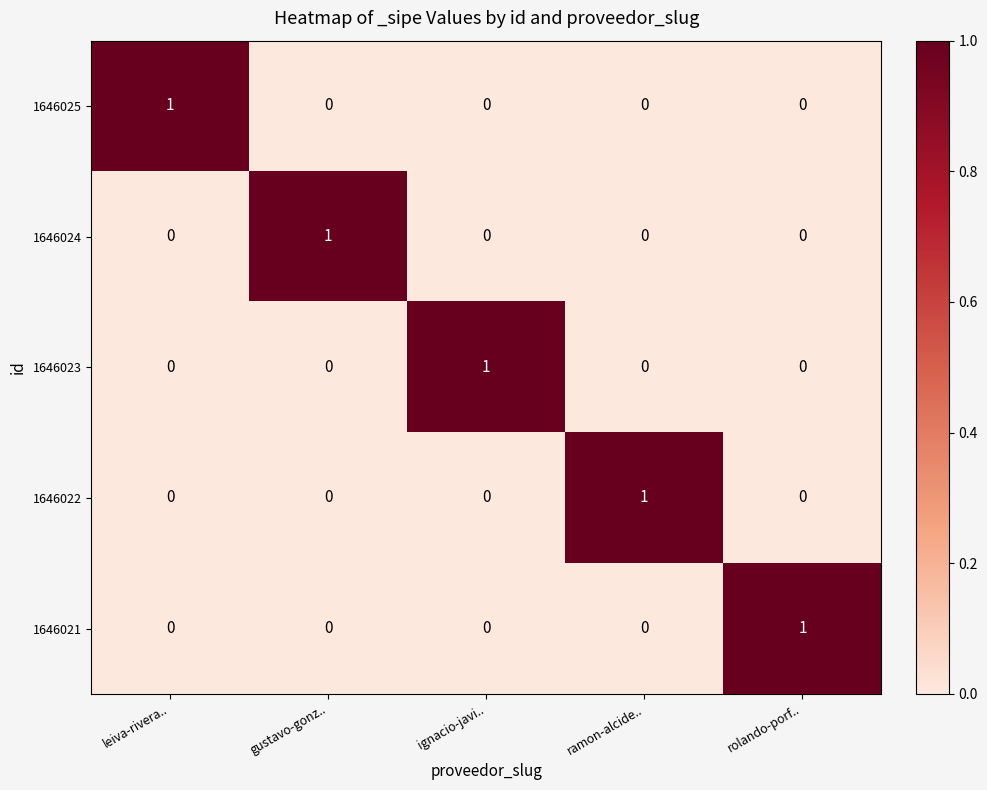

Reading right to left, transcribe all the data shown in this chart.

1646025: 0	0	0	0	1
1646024: 0	0	0	1	0
1646023: 0	0	1	0	0
1646022: 0	1	0	0	0
1646021: 1	0	0	0	0